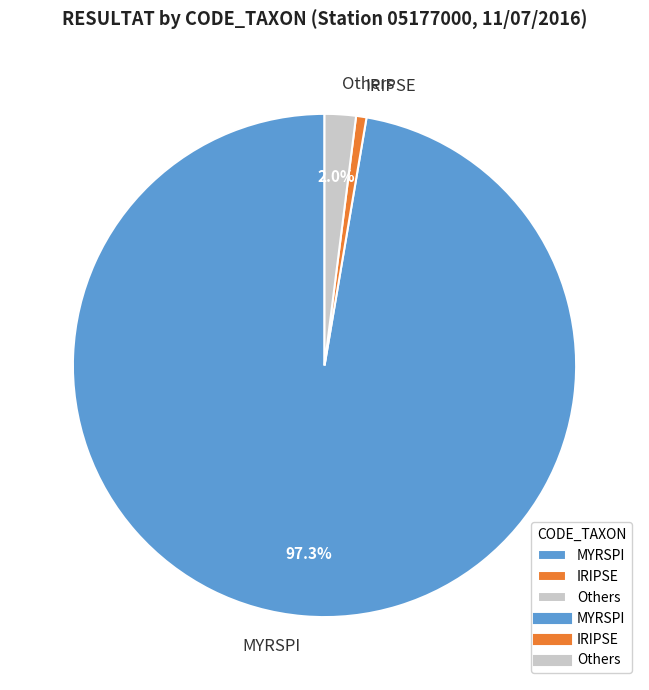

Which has a higher value, IRIPSE or Others?

Others